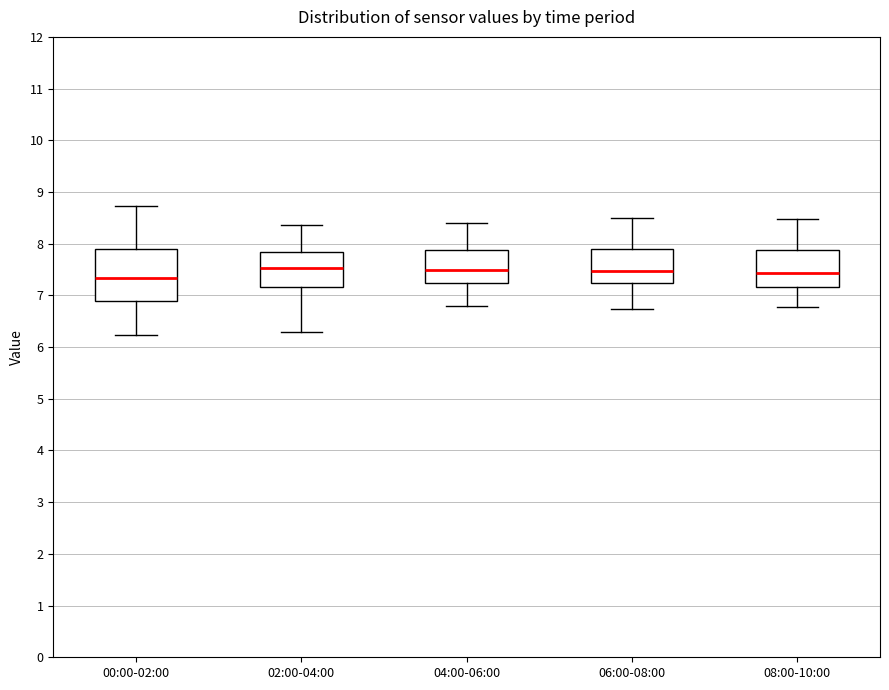

Where does the upper whisker of the box for 00:00-02:00 end on the y-axis? The values are not printed on the chart, so give them approximately, as read against the axis.

8.7